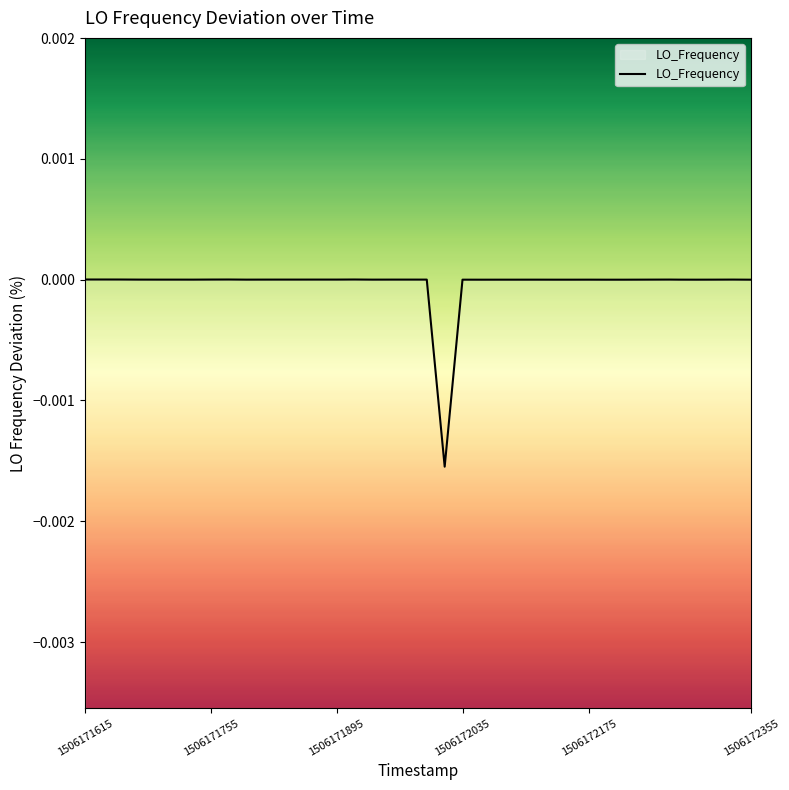

Is it true that the value at 1506172035 is -0.0?

True